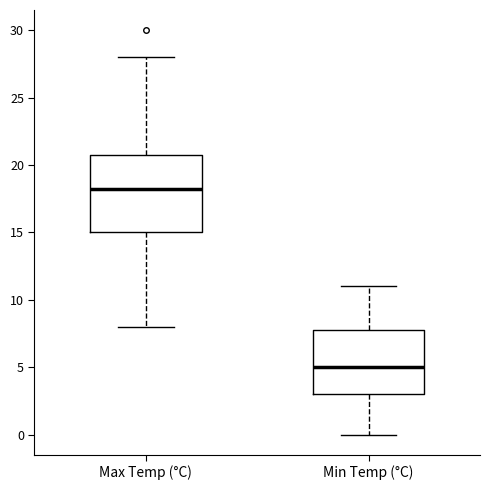

Reading left to right, read every box against the y-axis: the position of its median line, the range the box covers, and the ends of its whiskers. The values are not printed on the chart, so give them approximately, as read against the axis.

Max Temp (°C): median 18.5, box 15.0 to 21.0, whiskers 8.0 to 28.0
Min Temp (°C): median 5.0, box 3.0 to 8.0, whiskers 0.0 to 11.0